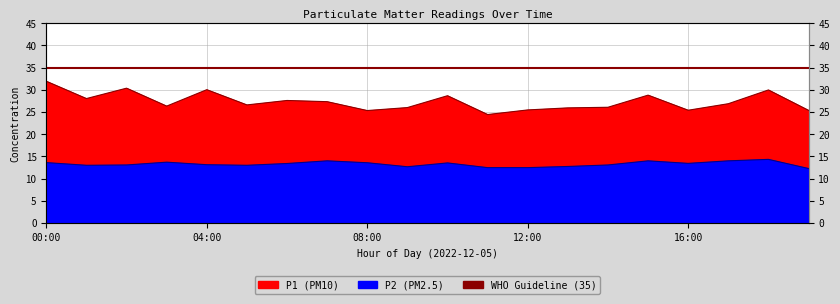

Reading left to right, transcribe all the data shown in this chart.

P1: 31.9	28.0	30.4	26.3	30.0	26.6	27.6	27.3	25.3	26.0	28.7	24.4	25.5	25.9	26.1	28.8	25.4	26.9	30.0	25.4
P2: 13.6	13.0	13.1	13.7	13.1	13.0	13.4	14.0	13.6	12.7	13.5	12.5	12.5	12.7	13.1	14.0	13.4	14.0	14.3	12.3